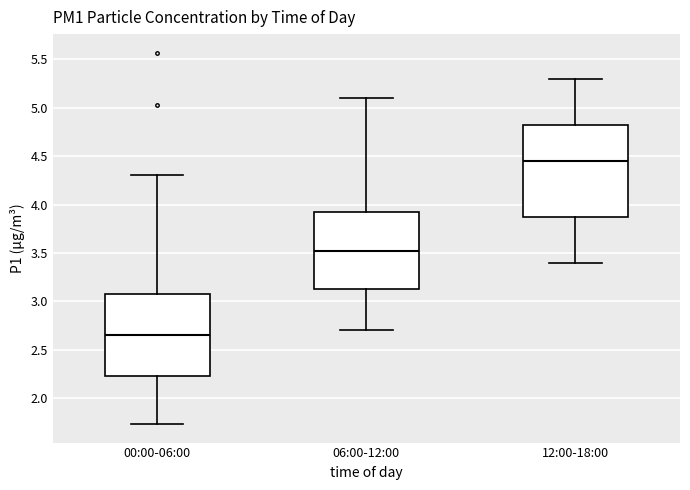

Where does the lower whisker of the box for 00:00-06:00 end on the y-axis? The values are not printed on the chart, so give them approximately, as read against the axis.

1.75